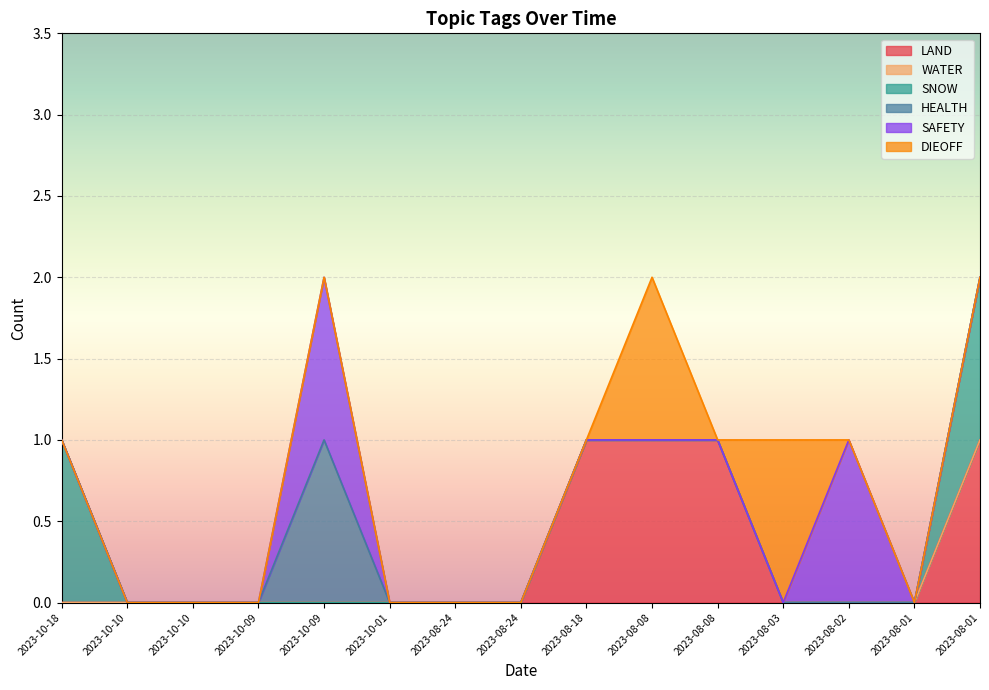

List the series in order of their peak value, lowest first.

WATER, LAND, SNOW, HEALTH, SAFETY, DIEOFF